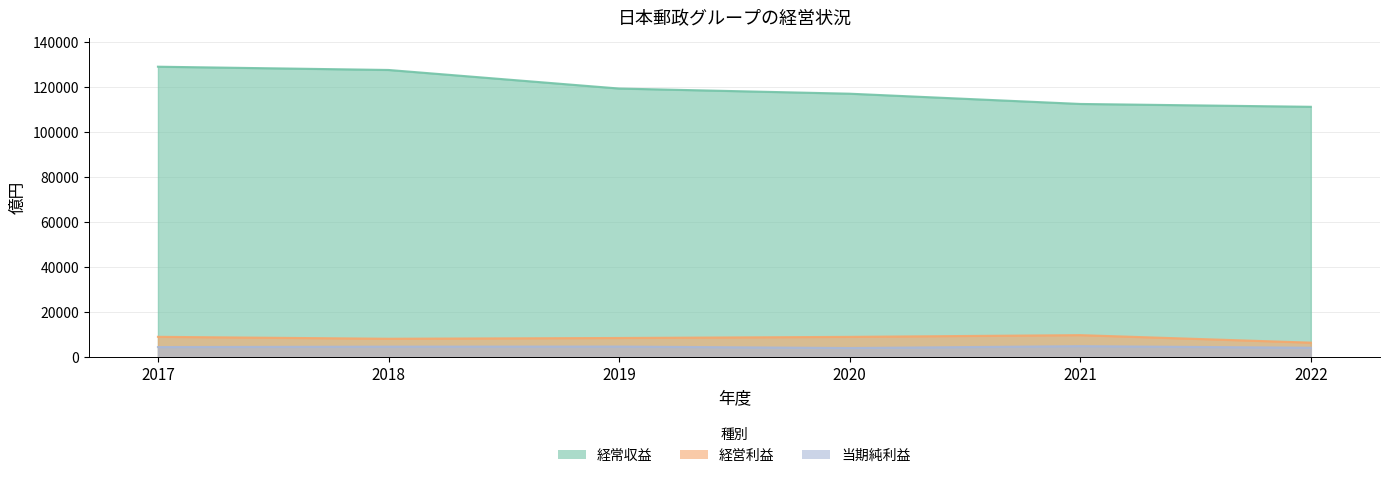

At which category does 当期純利益 reach its first local valley?

2020